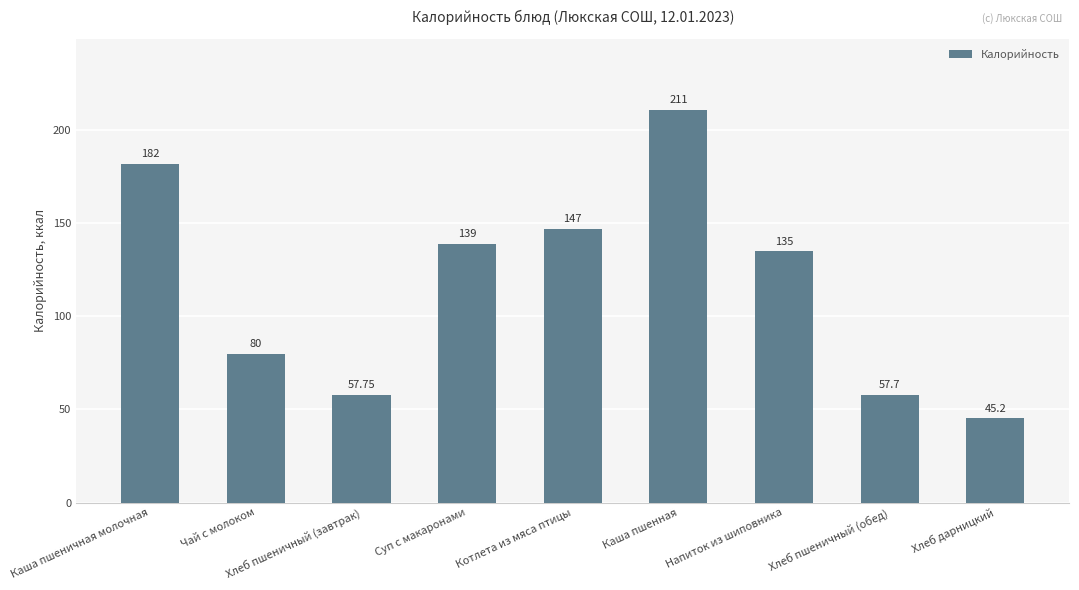

What is the sum of the values at Каша пшеничная молочная and Хлеб пшеничный (обед)?

239.7